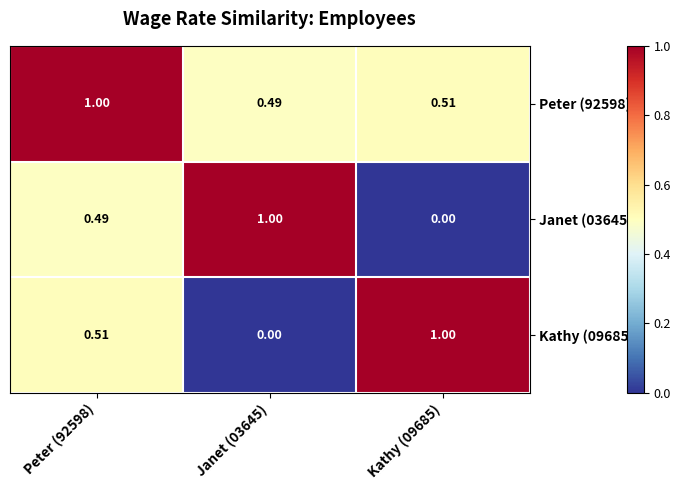

Is the value of Peter (92598) at Janet (03645) greater than the value of Kathy (09685) at Janet (03645)?

Yes